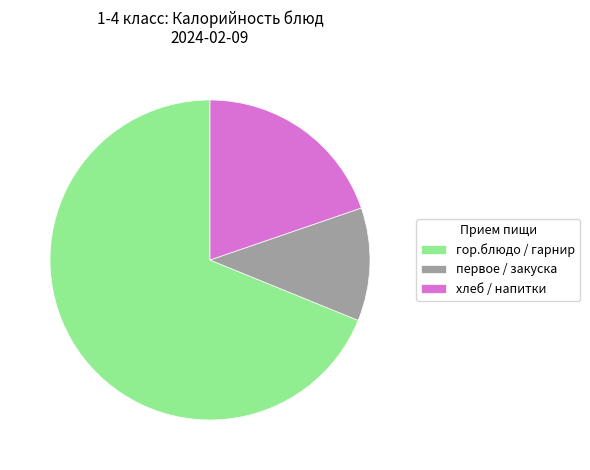

Combined, do гор.блюдо / гарнир and первое / закуска account for over 50%?

Yes